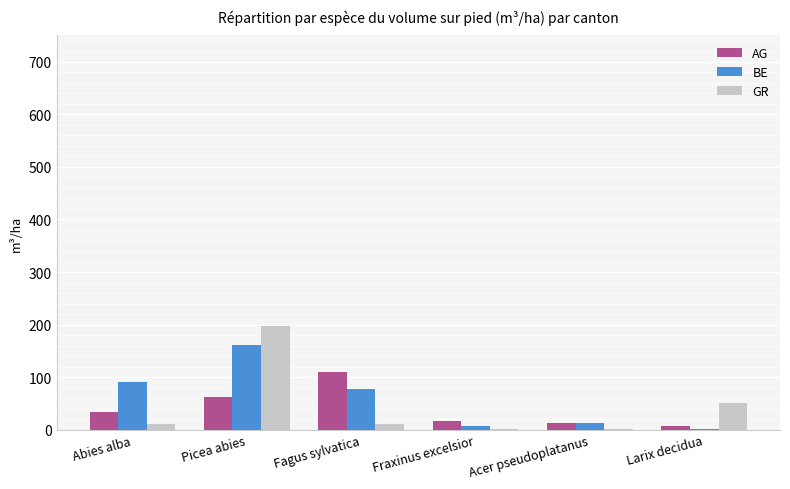

What are all the series names shown in the legend?

AG, BE, GR